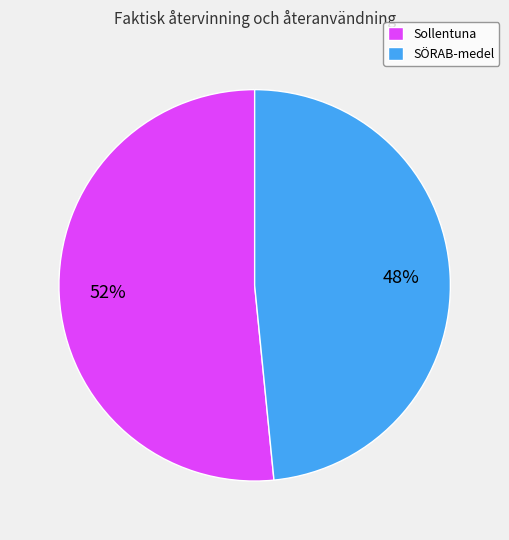

The SÖRAB-medel slice represents 36% of the pie. True or false?

False